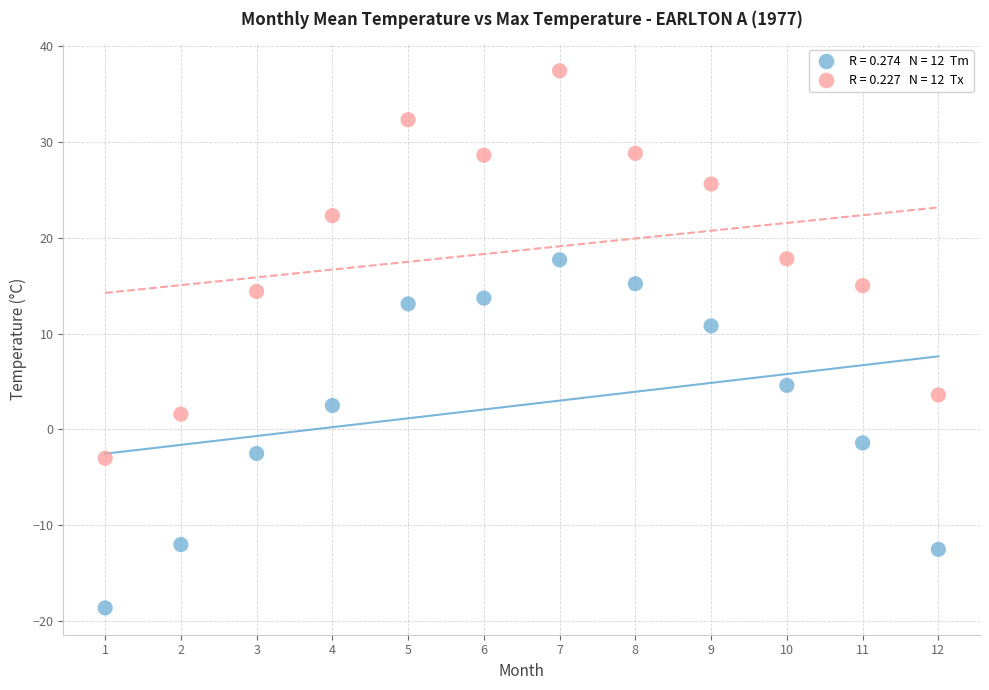

Across all data points, what is the range of X values (max minus min)?

11.0